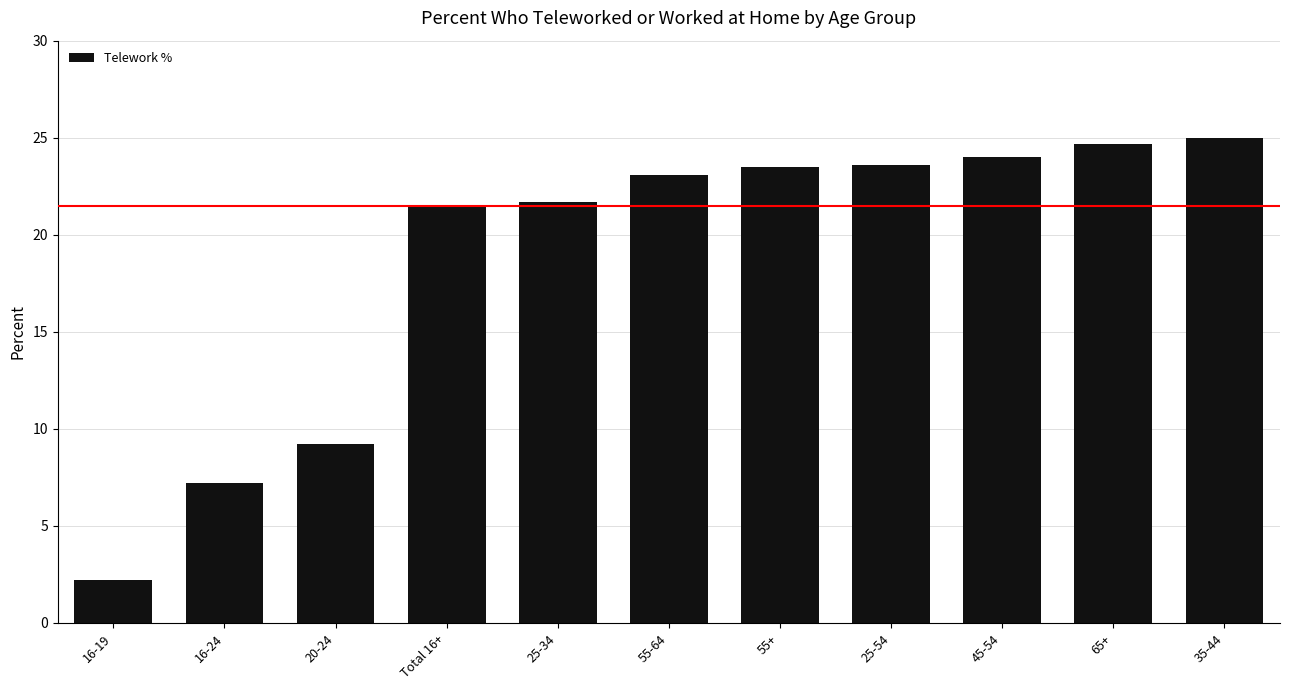

What is the change in value from 20-24 to 25-54?

+14.4